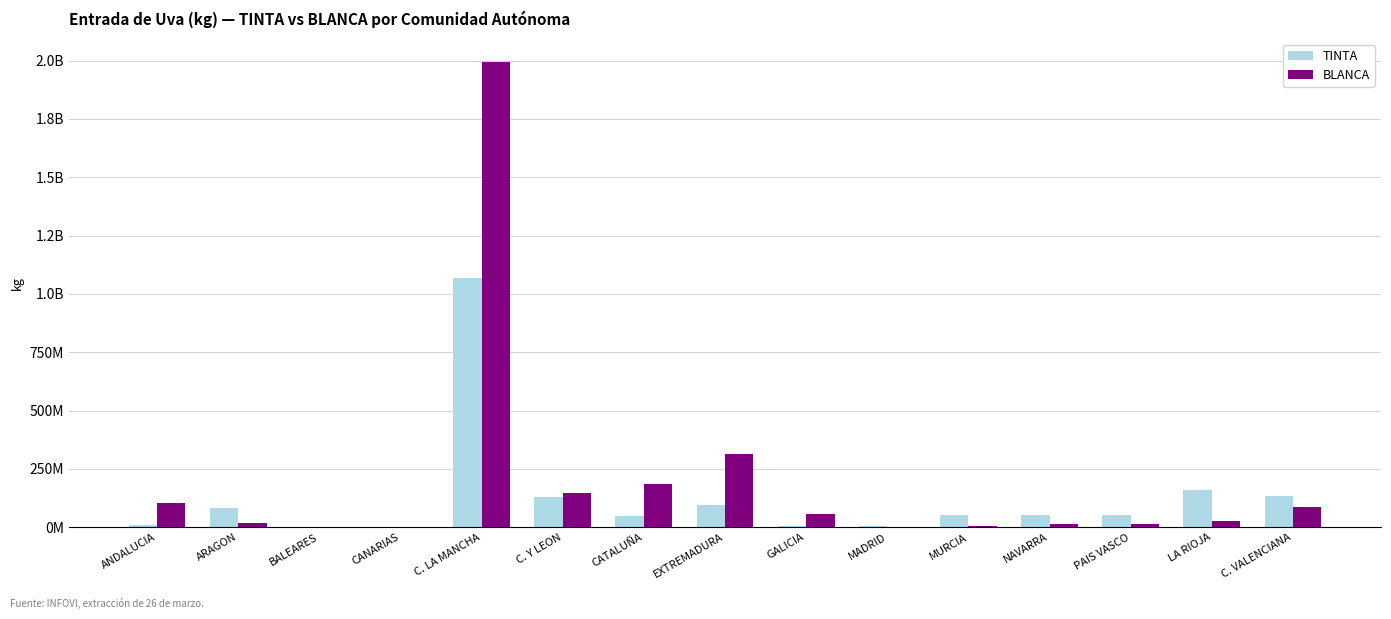

Which has a higher value, PAIS VASCO or C. LA MANCHA?

C. LA MANCHA